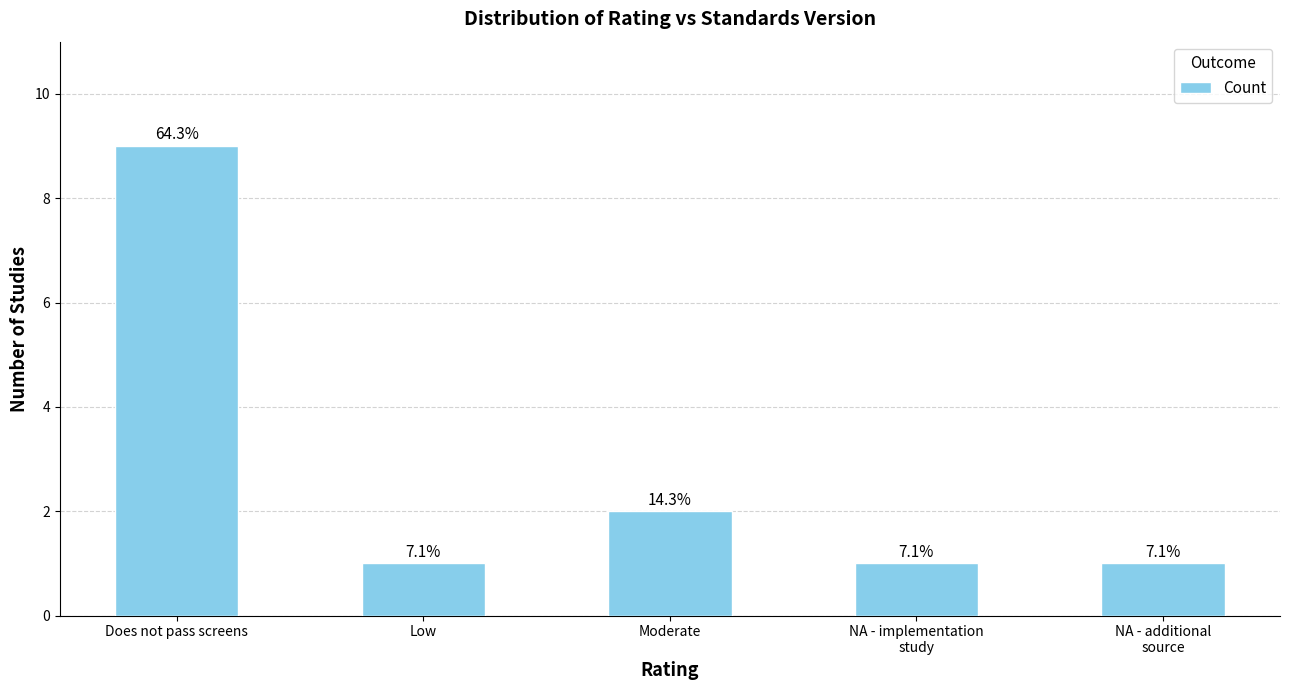

Reading left to right, what are all the values shown in this chart?

9	1	2	1	1